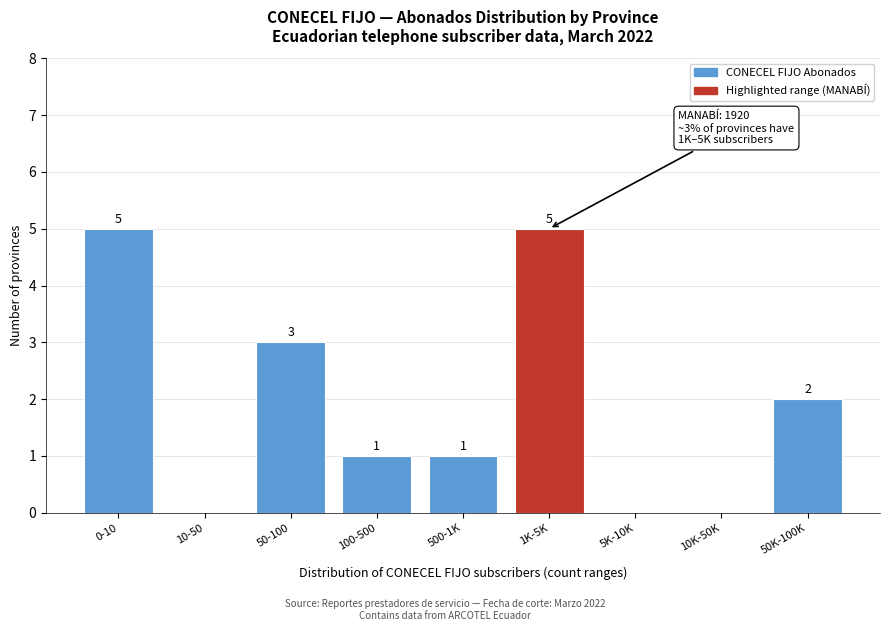

Reading right to left, extract all data points from this chart.

50K-100K=2	10K-50K=0	5K-10K=0	1K-5K=5	500-1K=1	100-500=1	50-100=3	10-50=0	0-10=5